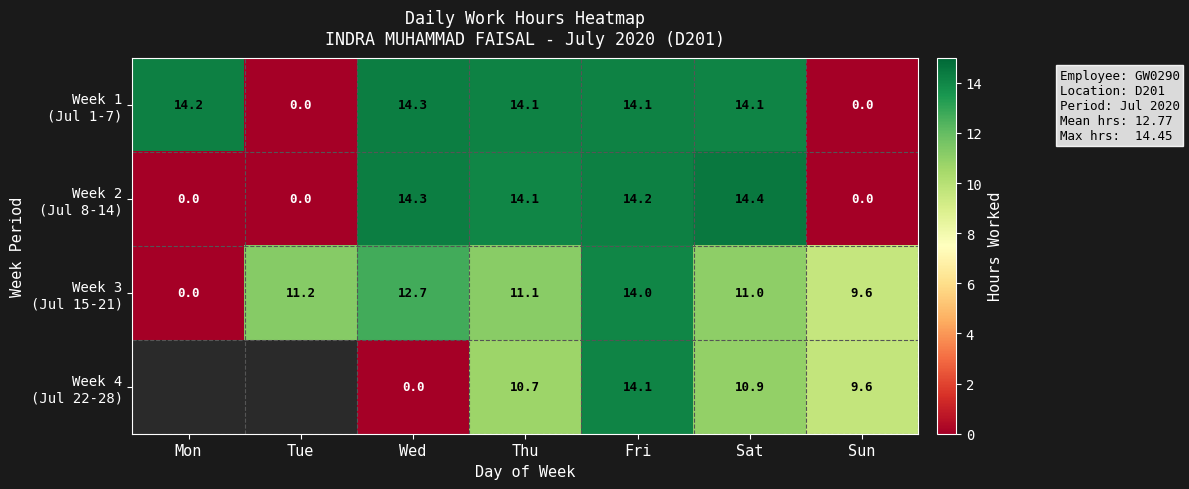

How many values in the Week 3 (Jul 15-21) series exceed 11?

5